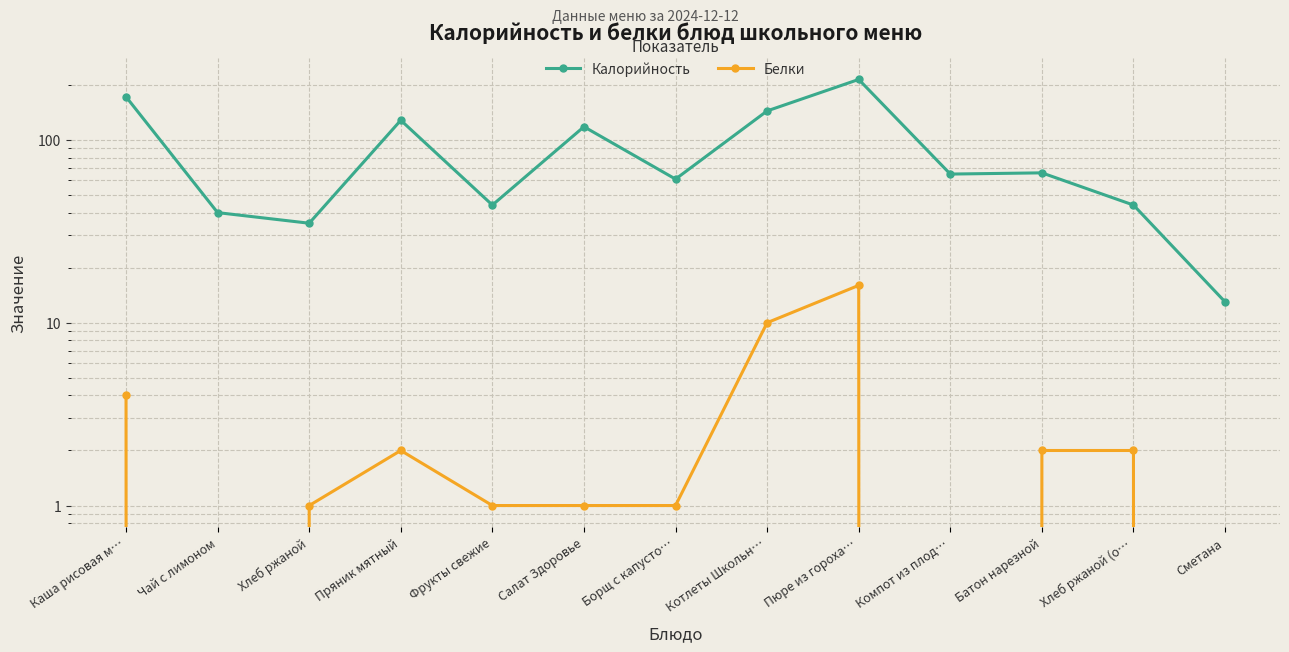

What is the label of the 9th point from the right?

Фрукты свежие